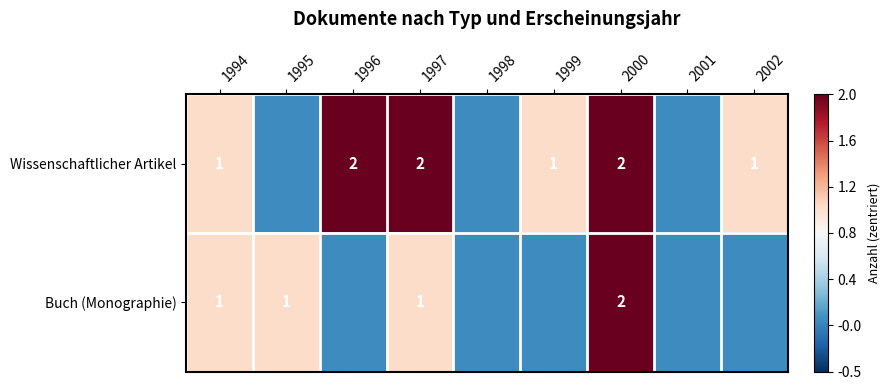

Which has a higher value, 1995 or 2000?

2000